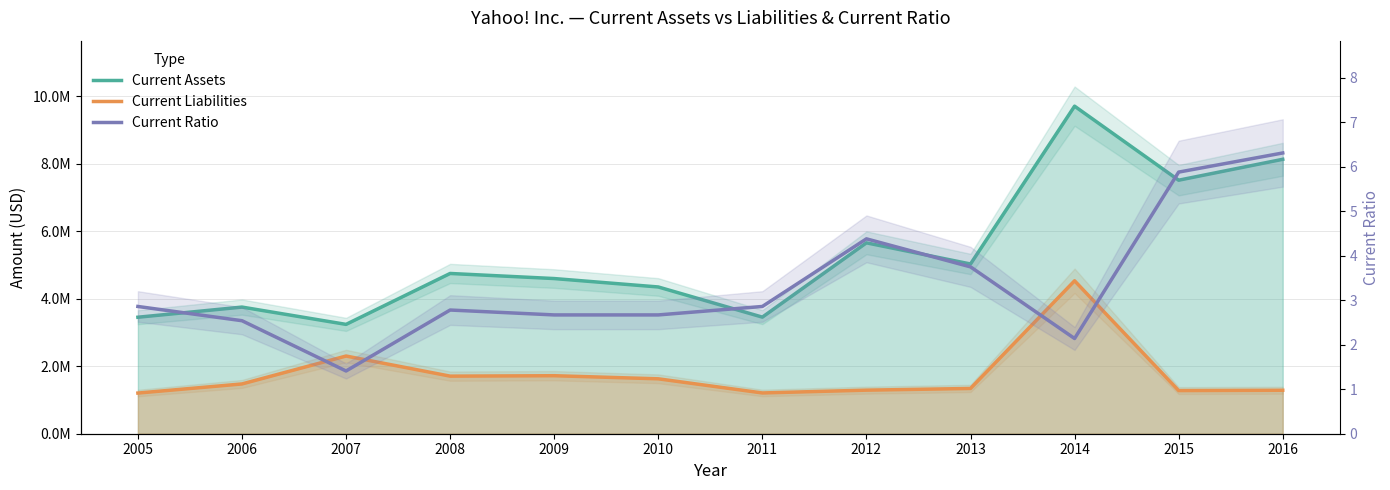

Where is the first local minimum for Current Liabilities?

2008